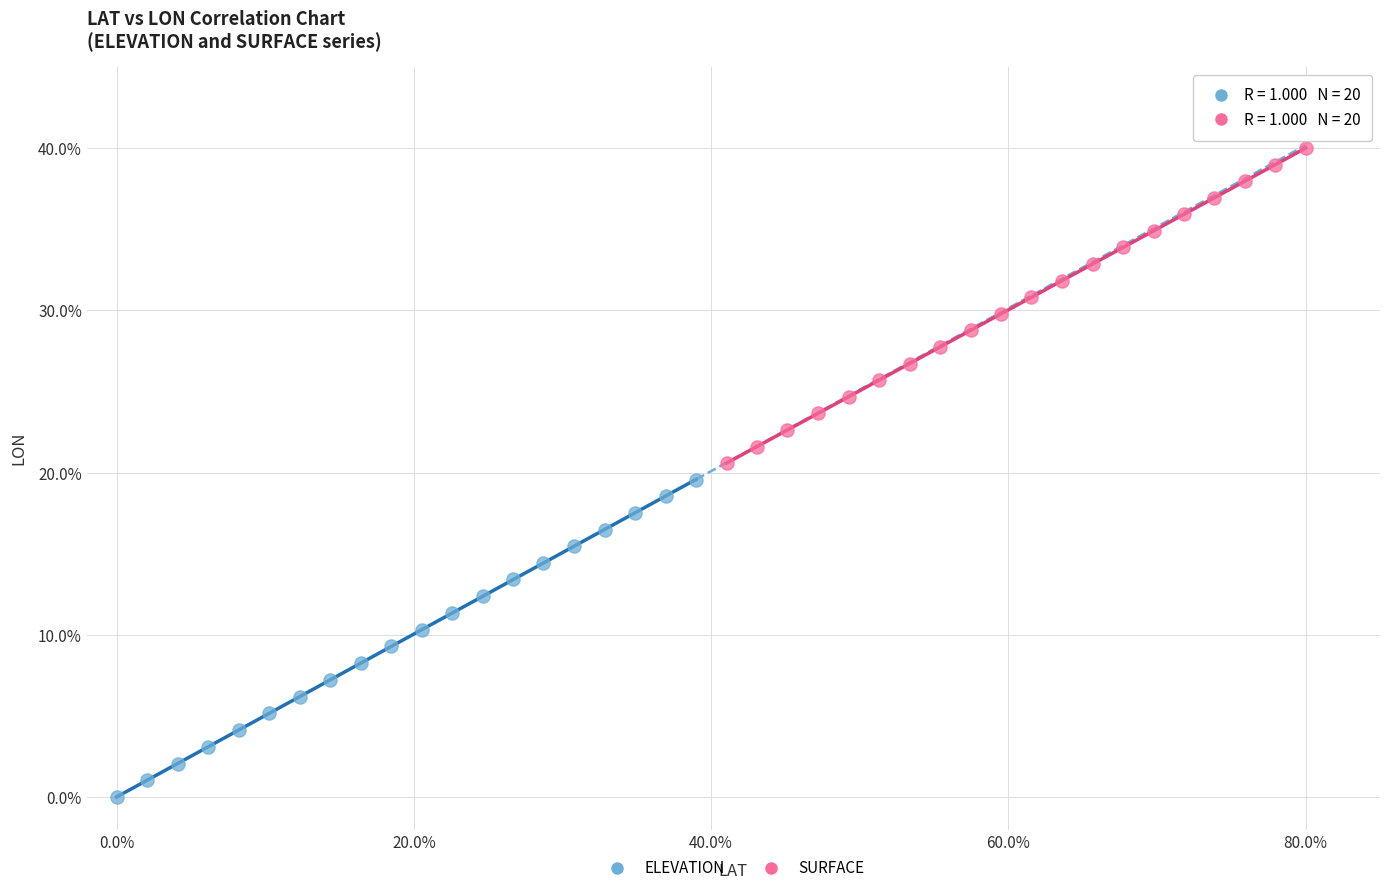

Which series contains the lowest Y value?

ELEVATION